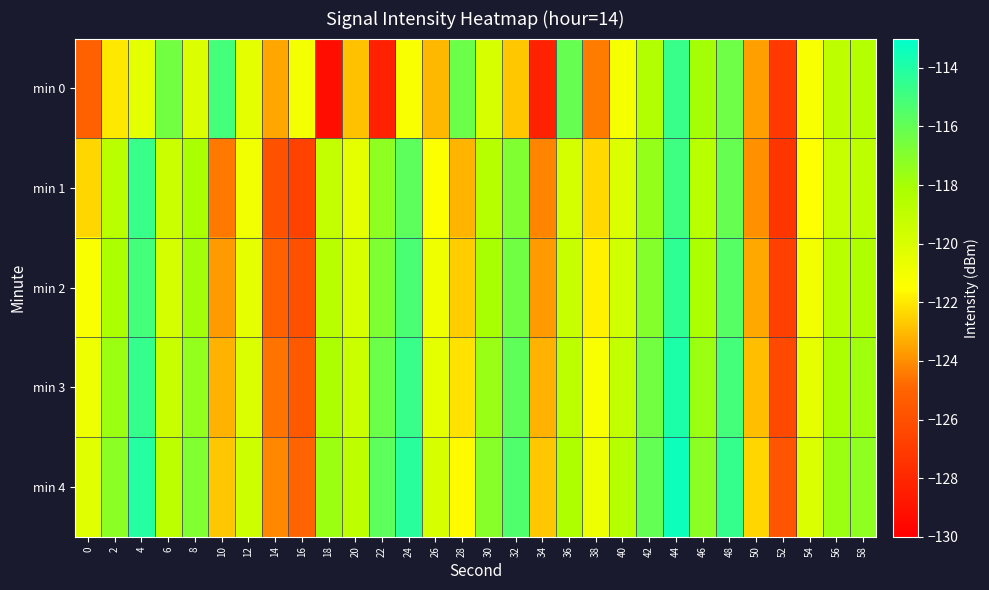

Reading left to right, what are all the values shown in this chart?

min 0: 0=-125.2	2=-122.0	4=-120.4	6=-116.5	8=-120.2	10=-115.1	12=-120.4	14=-123.5	16=-121.1	18=-129.2	20=-122.9	22=-128.3	24=-121.3	26=-123.0	28=-116.3	30=-119.9	32=-122.7	34=-128.2	36=-116.1	38=-124.4	40=-121.1	42=-118.4	44=-114.7	46=-117.9	48=-116.3	50=-123.6	52=-127.1	54=-121.2	56=-118.9	58=-118.6
min 1: 0=-122.4	2=-118.7	4=-114.7	6=-119.4	8=-118.2	10=-124.5	12=-121.0	14=-125.9	16=-126.7	18=-119.1	20=-120.5	22=-117.3	24=-115.8	26=-121.4	28=-123.1	30=-118.6	32=-116.9	34=-124.2	36=-119.8	38=-122.3	40=-120.1	42=-117.5	44=-114.9	46=-118.7	48=-116.1	50=-123.9	52=-127.3	54=-121.5	56=-119.2	58=-118.8
min 2: 0=-121.3	2=-118.2	4=-115.1	6=-119.8	8=-117.9	10=-123.7	12=-120.5	14=-125.1	16=-126.0	18=-118.7	20=-119.9	22=-116.8	24=-115.2	26=-120.9	28=-122.6	30=-118.1	32=-116.4	34=-123.7	36=-119.3	38=-121.8	40=-119.6	42=-117.0	44=-114.4	46=-118.2	48=-115.6	50=-123.4	52=-126.8	54=-121.0	56=-118.7	58=-118.3
min 3: 0=-120.8	2=-117.7	4=-114.6	6=-119.3	8=-117.4	10=-123.2	12=-120.0	14=-124.6	16=-125.5	18=-118.2	20=-119.4	22=-116.3	24=-114.7	26=-120.4	28=-122.1	30=-117.6	32=-115.9	34=-123.2	36=-118.8	38=-121.3	40=-119.1	42=-116.5	44=-113.9	46=-117.7	48=-115.1	50=-122.9	52=-126.3	54=-120.5	56=-118.2	58=-117.8
min 4: 0=-120.3	2=-117.2	4=-114.1	6=-118.8	8=-116.9	10=-122.7	12=-119.5	14=-124.1	16=-125.0	18=-117.7	20=-118.9	22=-115.8	24=-114.2	26=-119.9	28=-121.6	30=-117.1	32=-115.4	34=-122.7	36=-118.3	38=-120.8	40=-118.6	42=-116.0	44=-113.4	46=-117.2	48=-114.6	50=-122.4	52=-125.8	54=-120.0	56=-117.7	58=-117.3